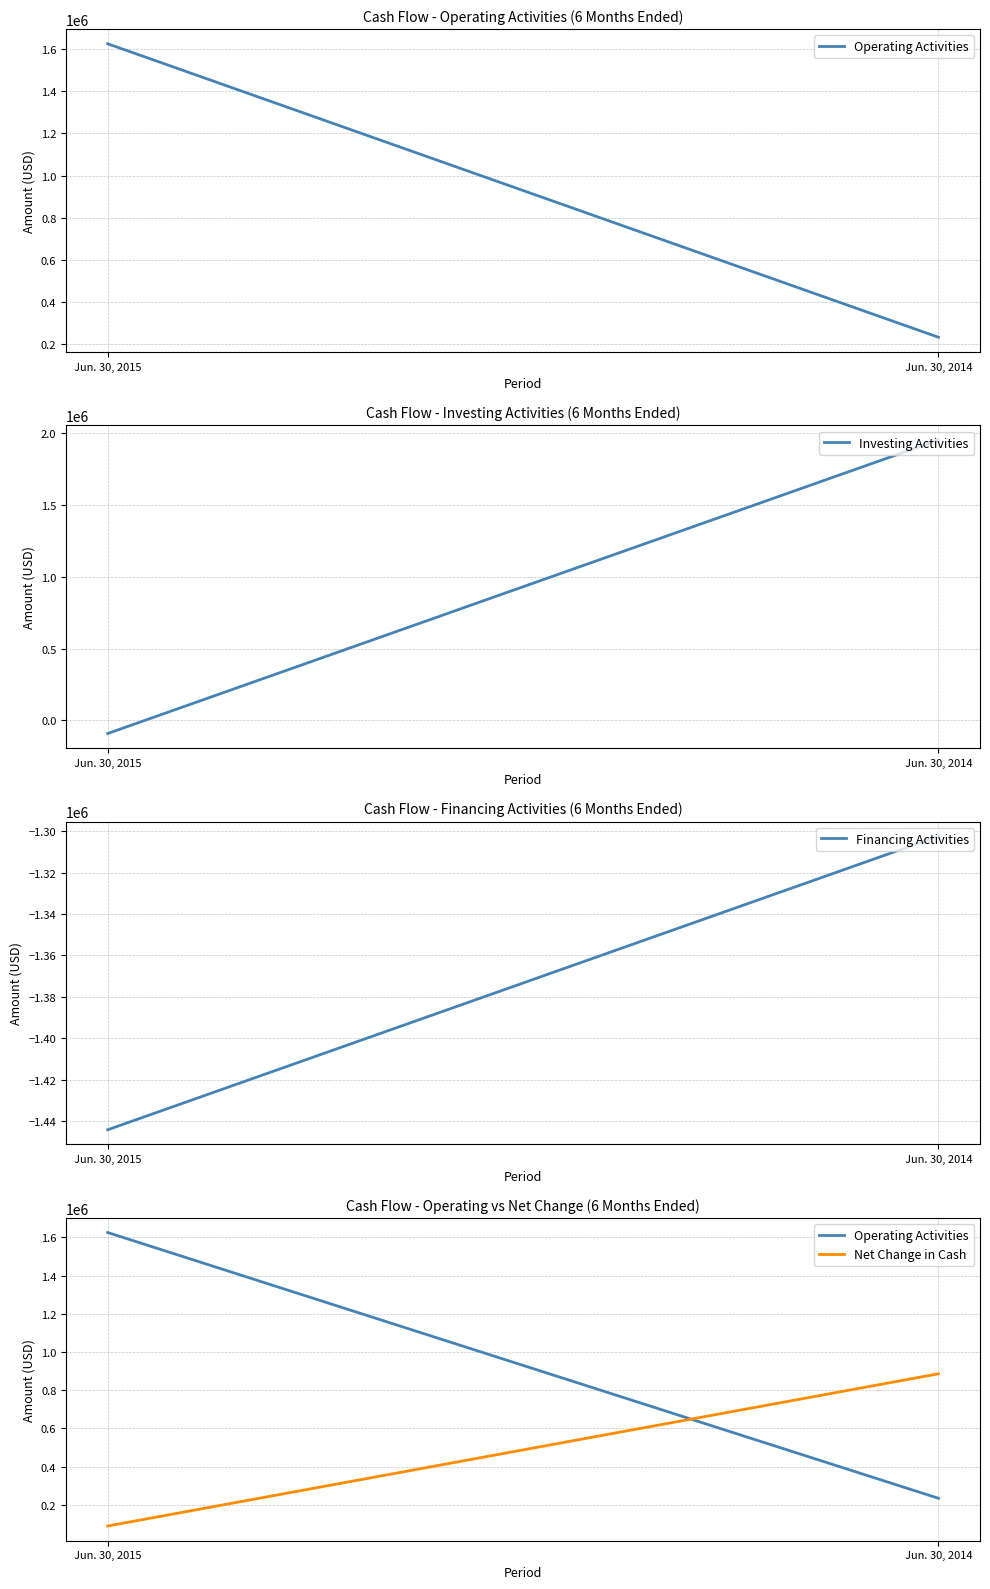

What is the highest value of the Investing Activities series?

1954382